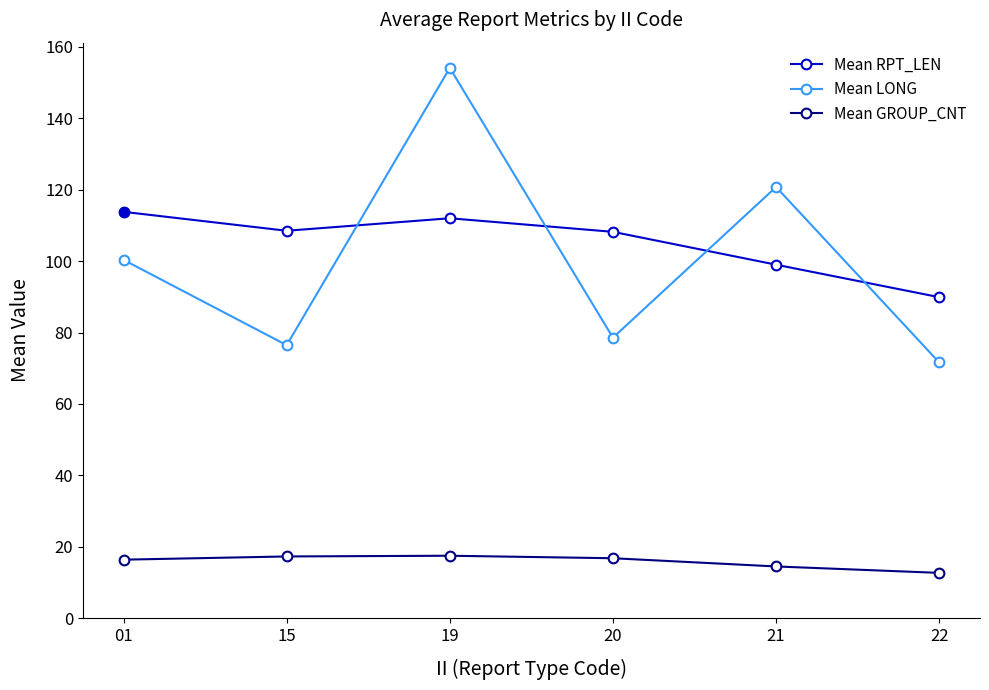

What is the value of the Mean LONG point at the 1st from the left?

100.4